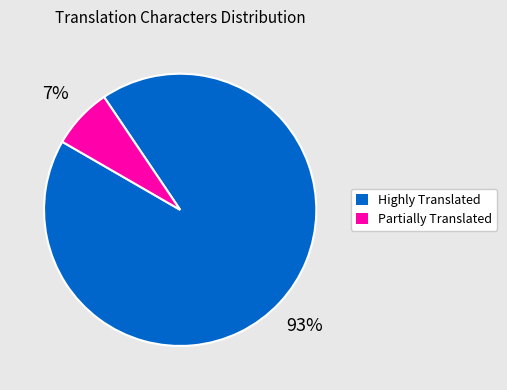

To the nearest percent, what is the average slice percentage?

50%